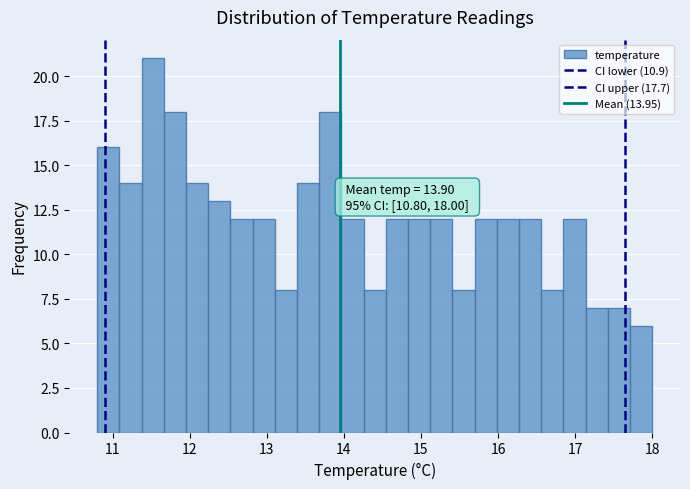

Read against the x-axis, roughly where is the centre of the tallest bar?

11.5